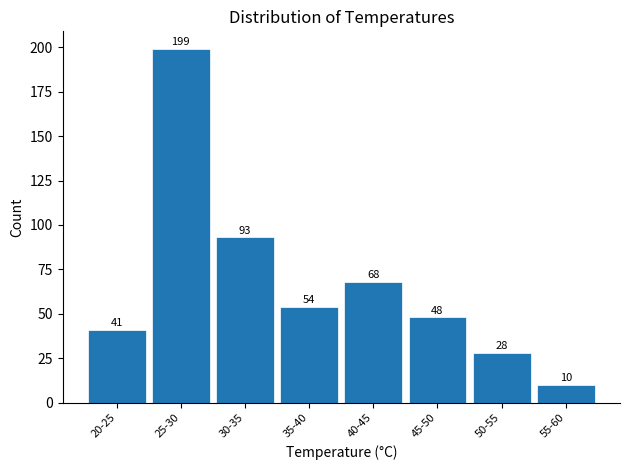

Reading left to right, transcribe all the data shown in this chart.

41	199	93	54	68	48	28	10